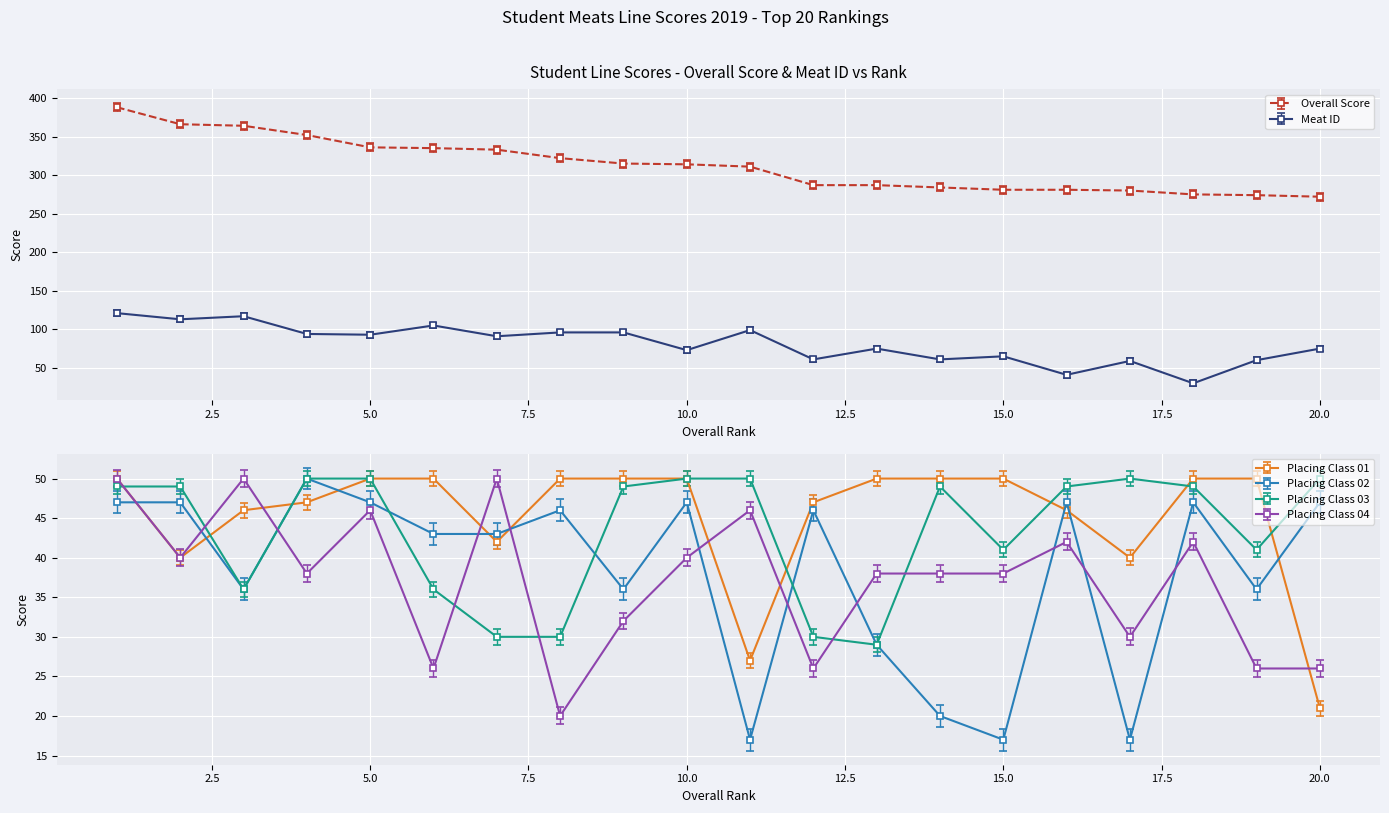

At which category does Placing Class 02 reach its first local peak?

4